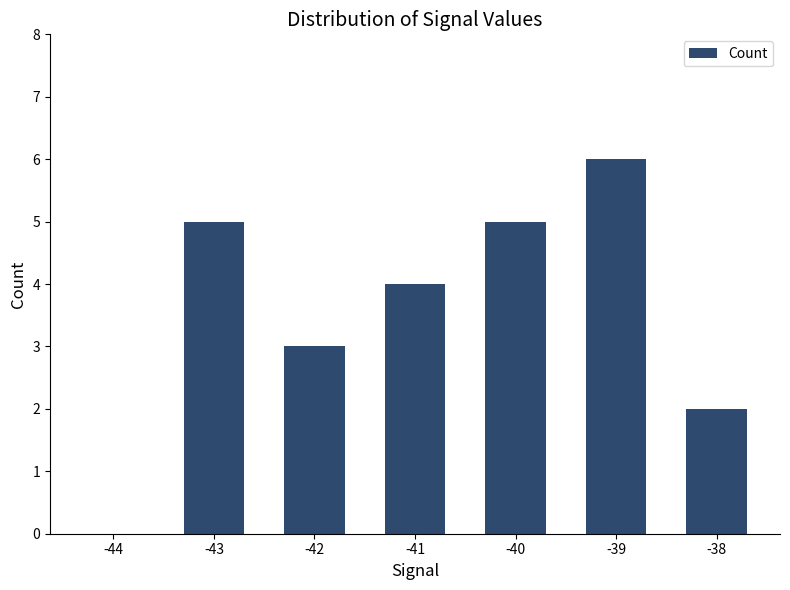

How many values are between 2 and 5?

5